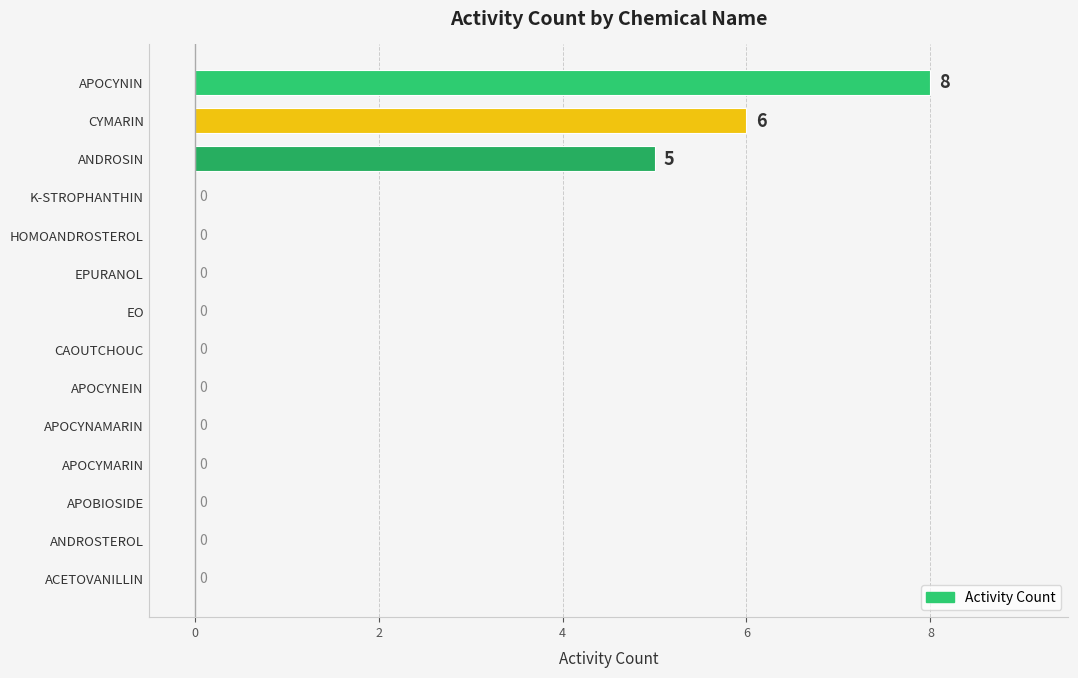

Count the values in the range 0 to 1.

11